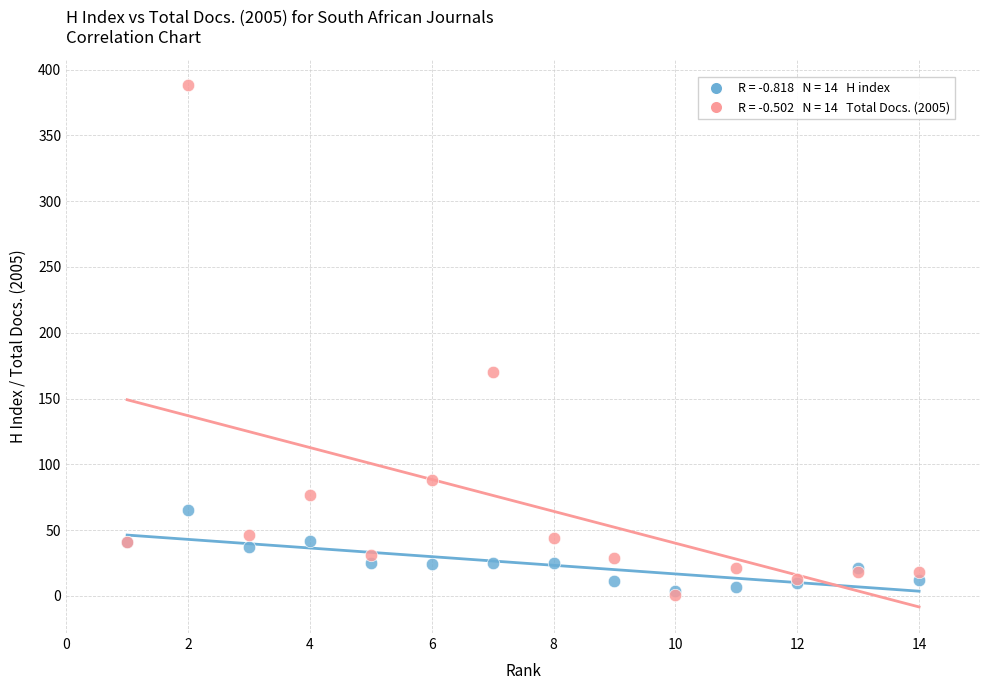

Across all series, what Y value is closest to 194?

170